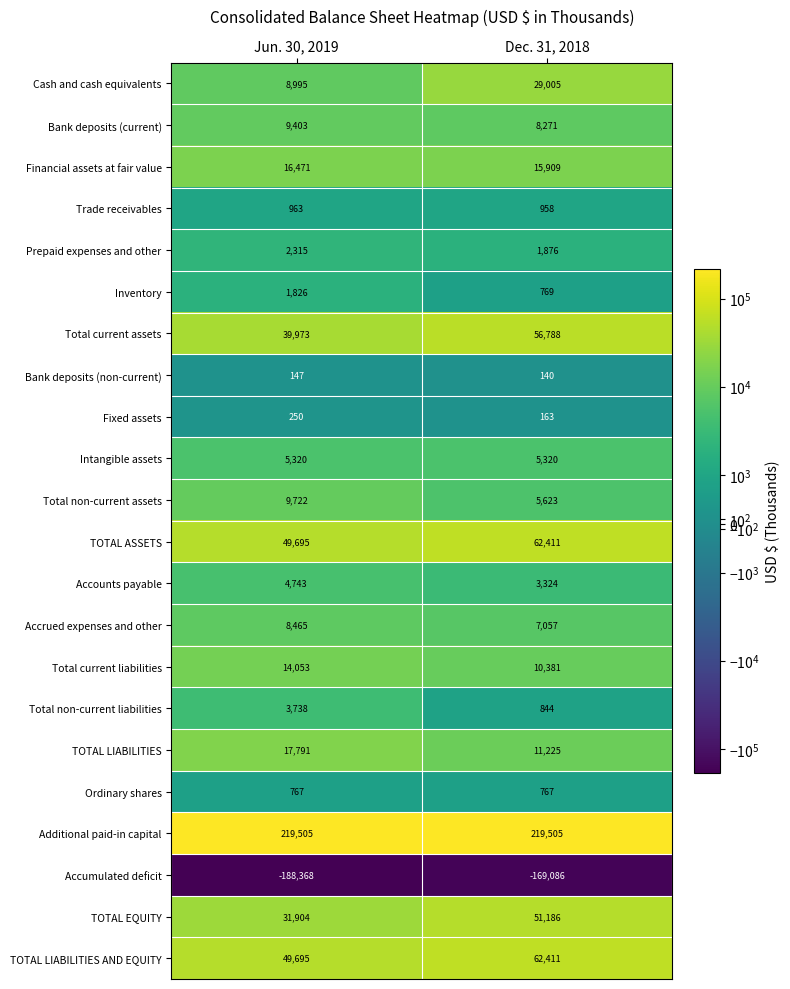

The value of Accounts payable at Jun. 30, 2019 is 4743. True or false?

True